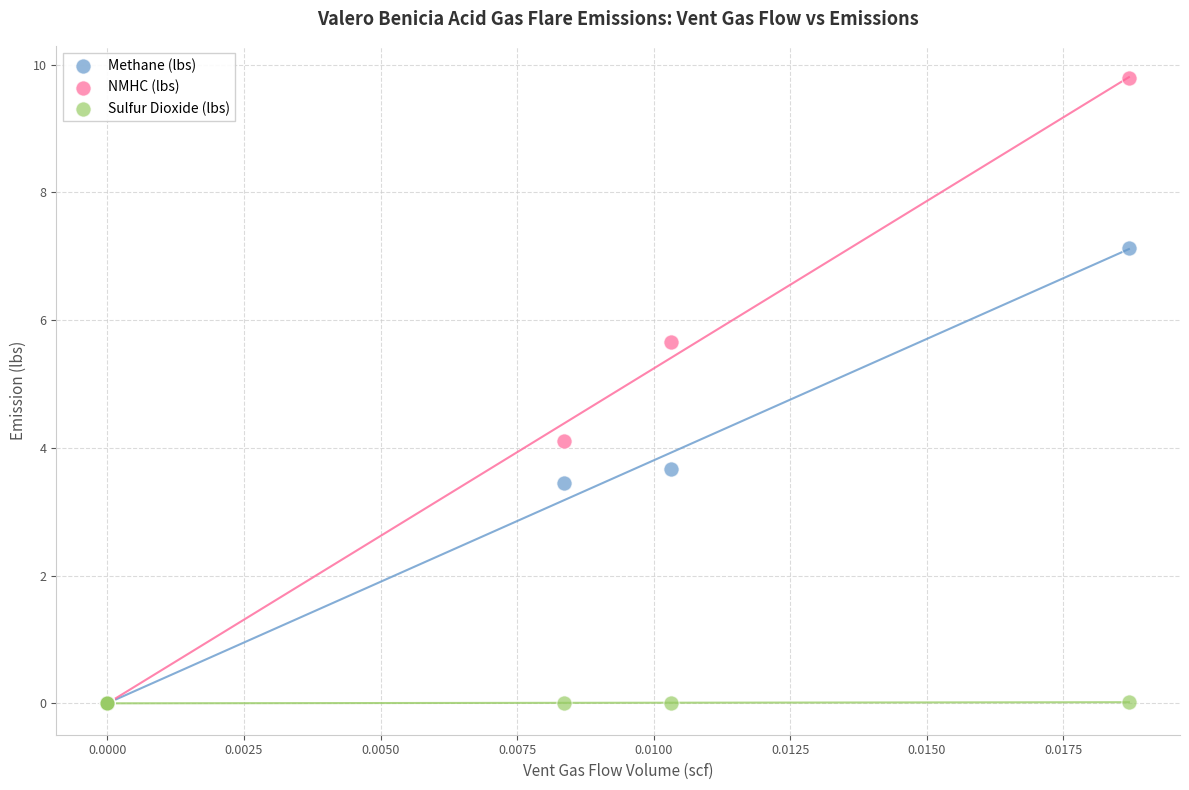

In the Methane (lbs) series, what Y value is closest to 3?

3.4